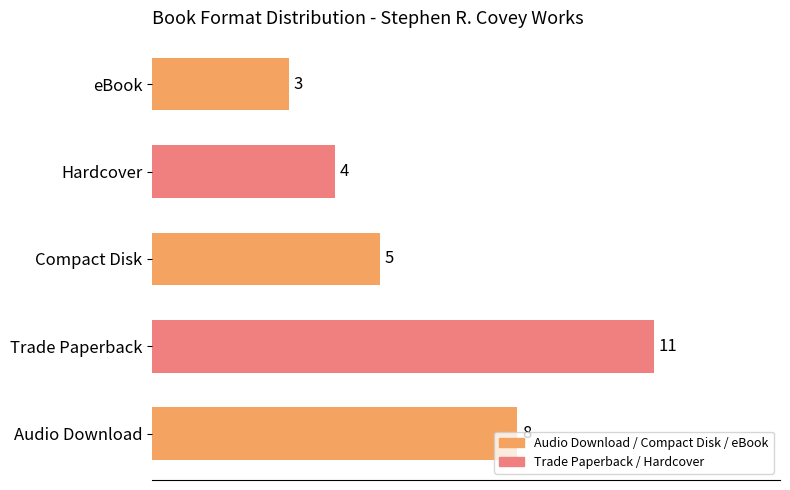

What is the minimum value shown in the chart?

3